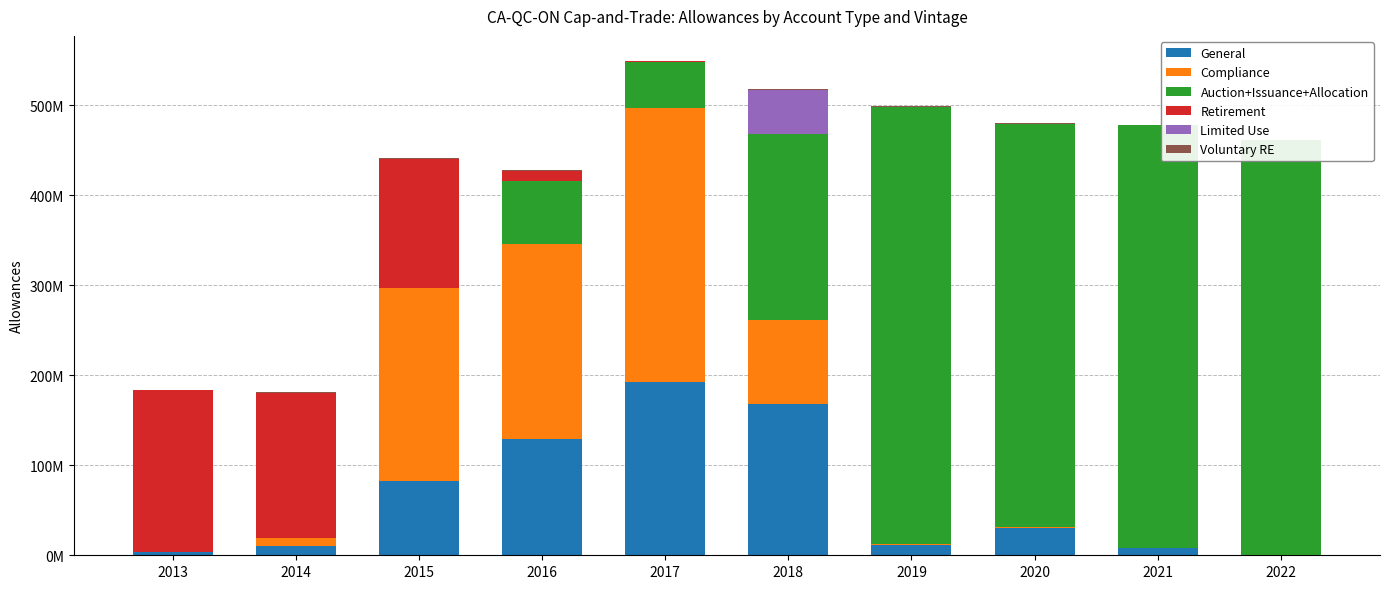

Which label corresponds to the smallest value in the chart?

2022